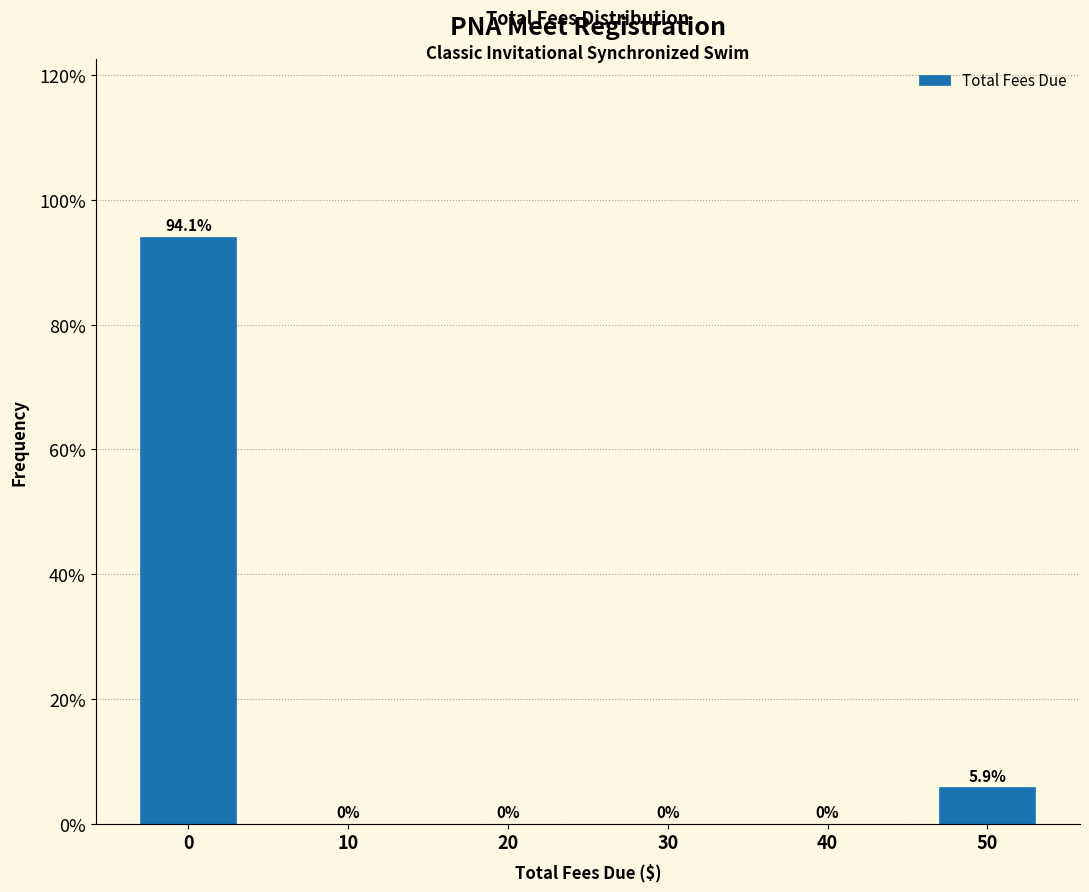

Reading right to left, what are all the values shown in this chart?

50=5.9	40=0.0	30=0.0	20=0.0	10=0.0	0=94.1